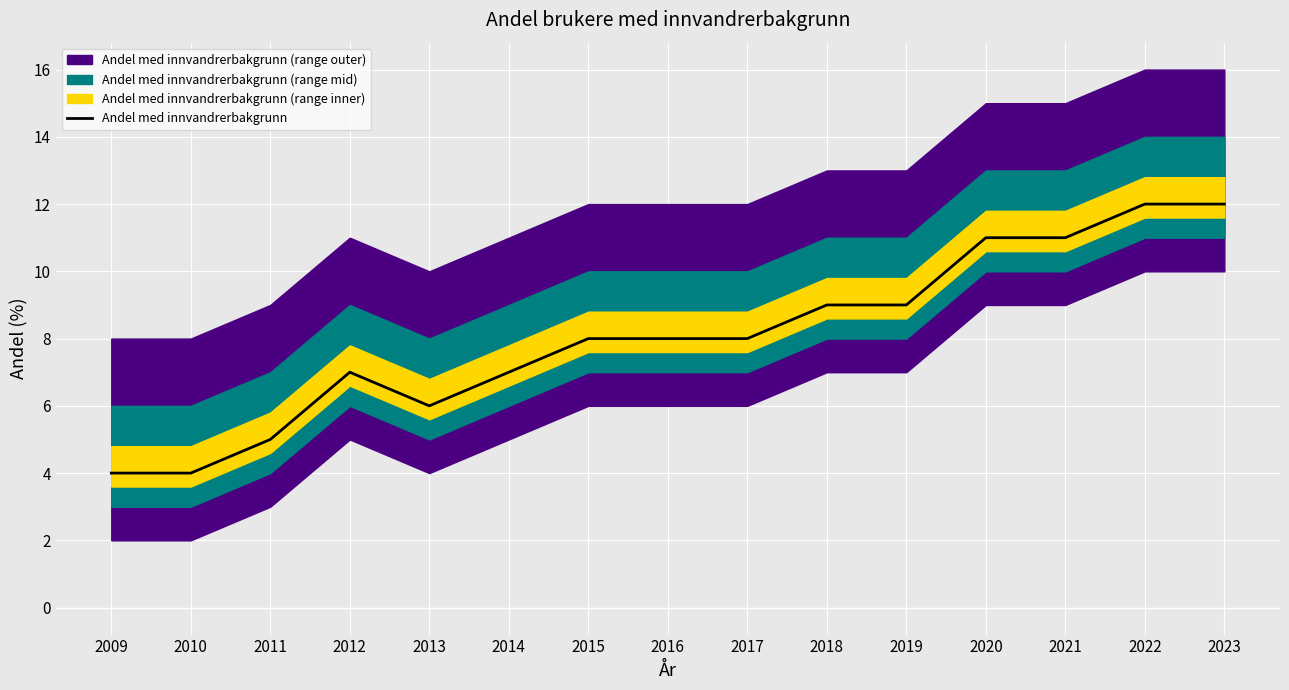

Reading left to right, what are all the values shown in this chart?

4	4	5	7	6	7	8	8	8	9	9	11	11	12	12